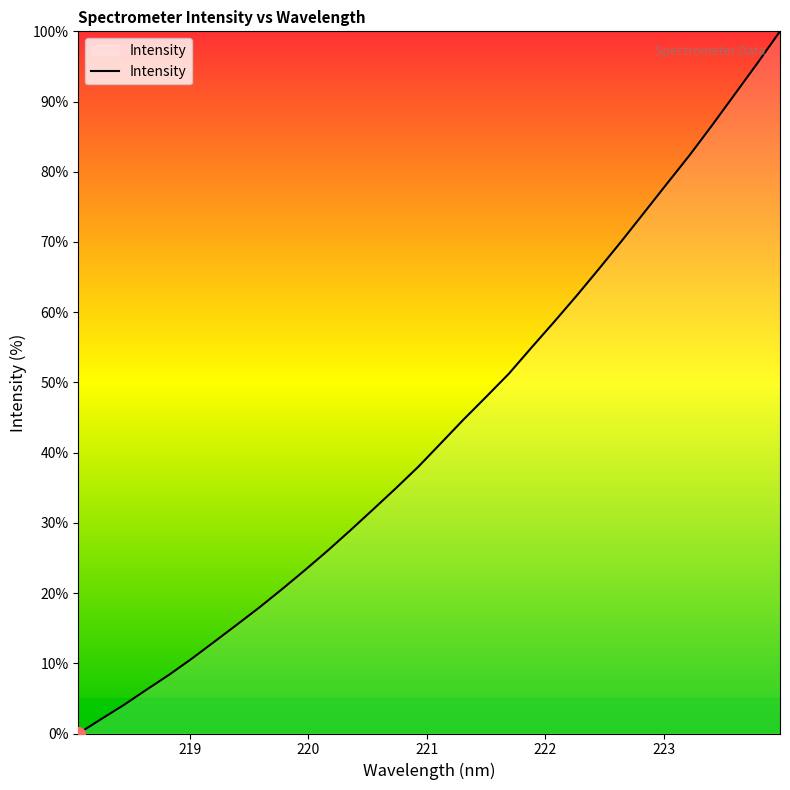

What is the greatest value displayed?

100.0